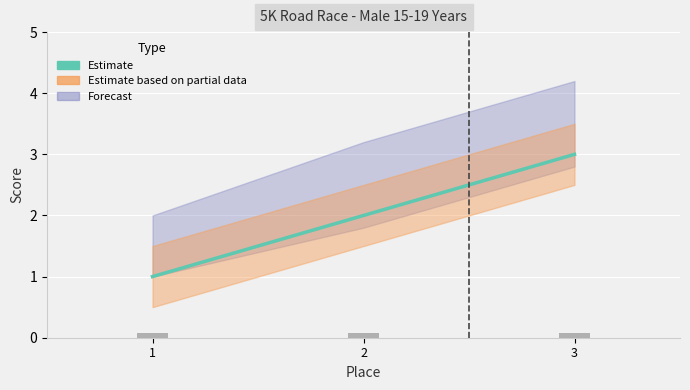

What is the greatest value displayed?

3